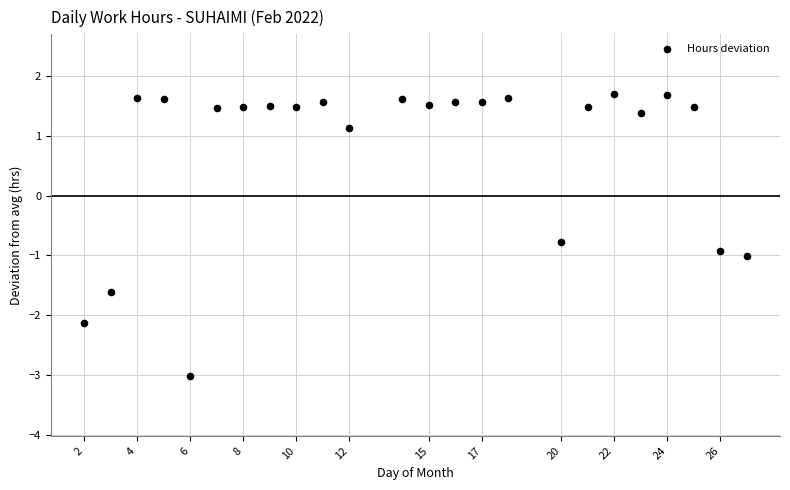

What is the range of Y values (max minus min)?

4.7